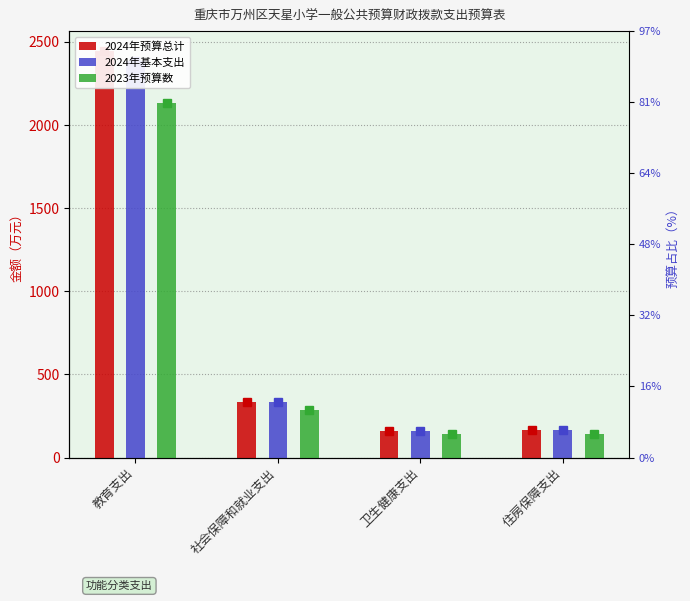

At which label does 2023年预算数 first exceed 288?

教育支出